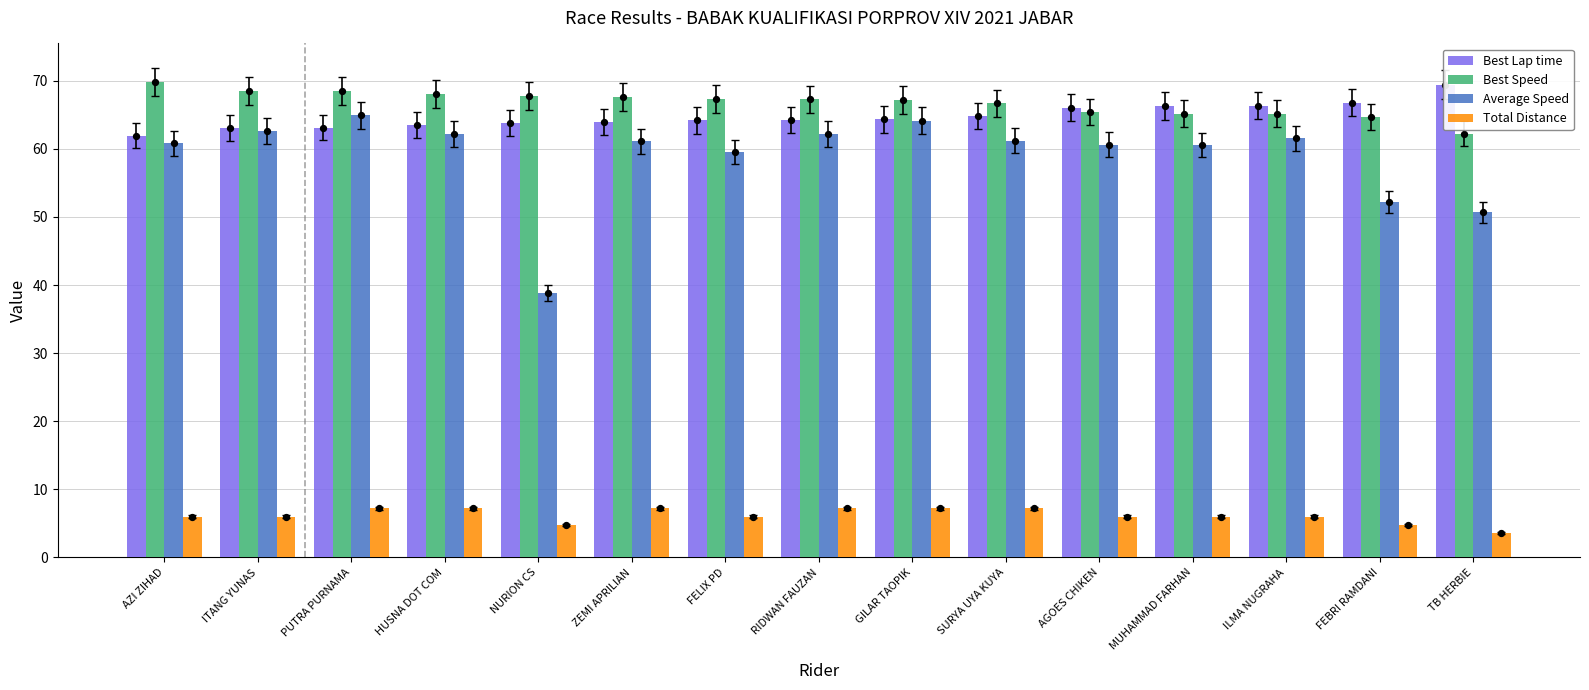

What are all the series names shown in the legend?

Best Lap time, Best Speed, Average Speed, Total Distance